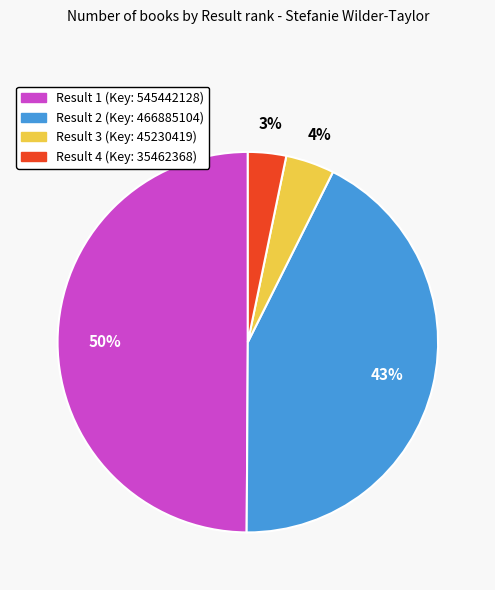

Is it true that Result 1 is 37% of the pie?

False